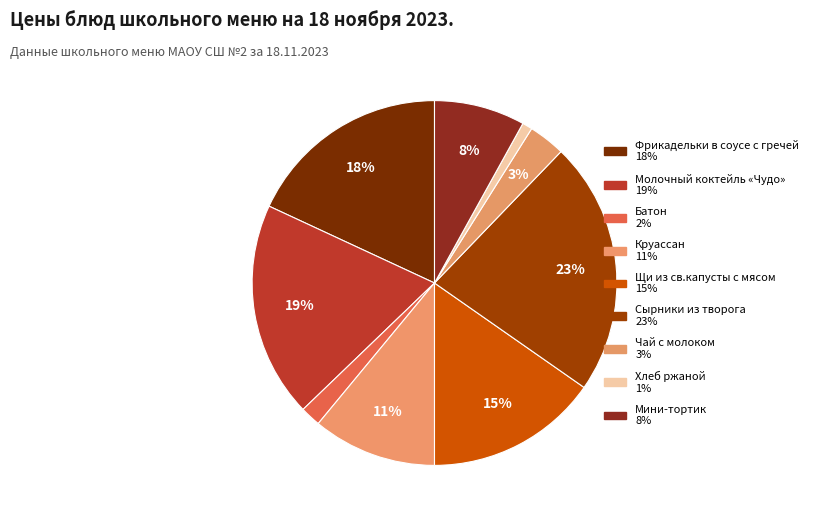

To the nearest percent, what is the average slice percentage?

11%